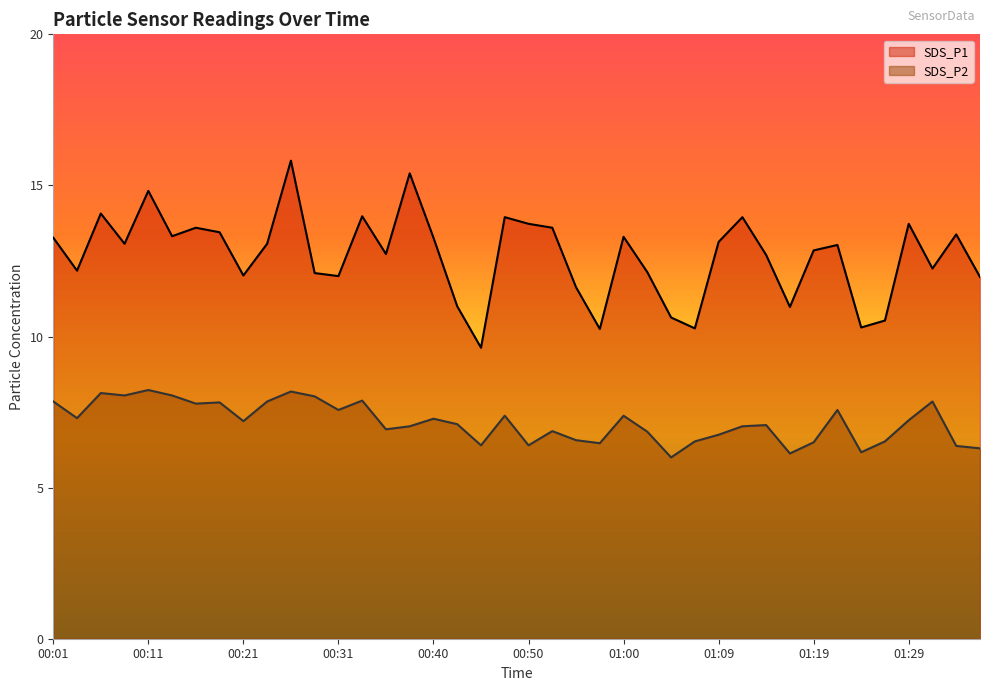

Which series changed the most between 00:28 and 01:02?

SDS_P2